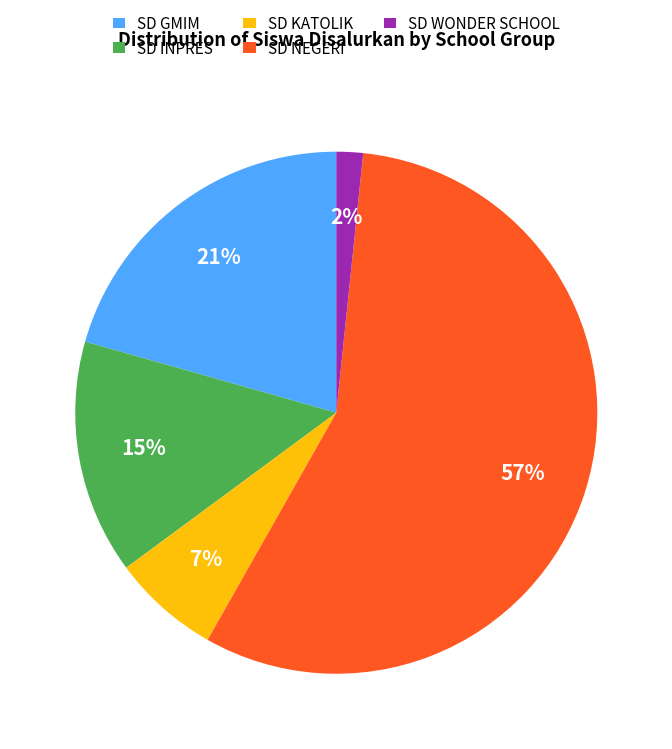

Between SD WONDER SCHOOL and SD NEGERI, which is larger?

SD NEGERI